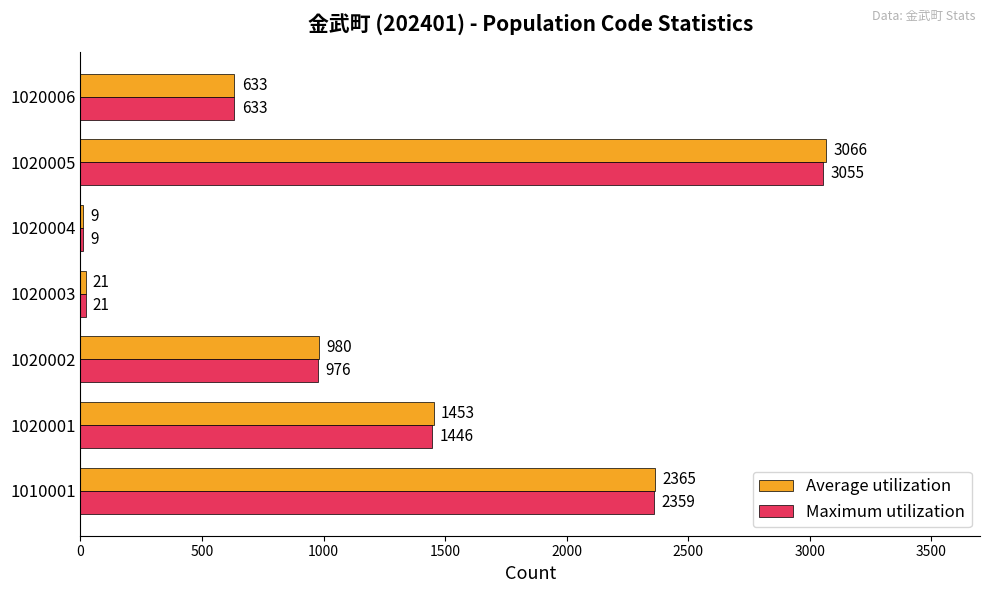

The Maximum utilization series shows 976 at 1020002. True or false?

True